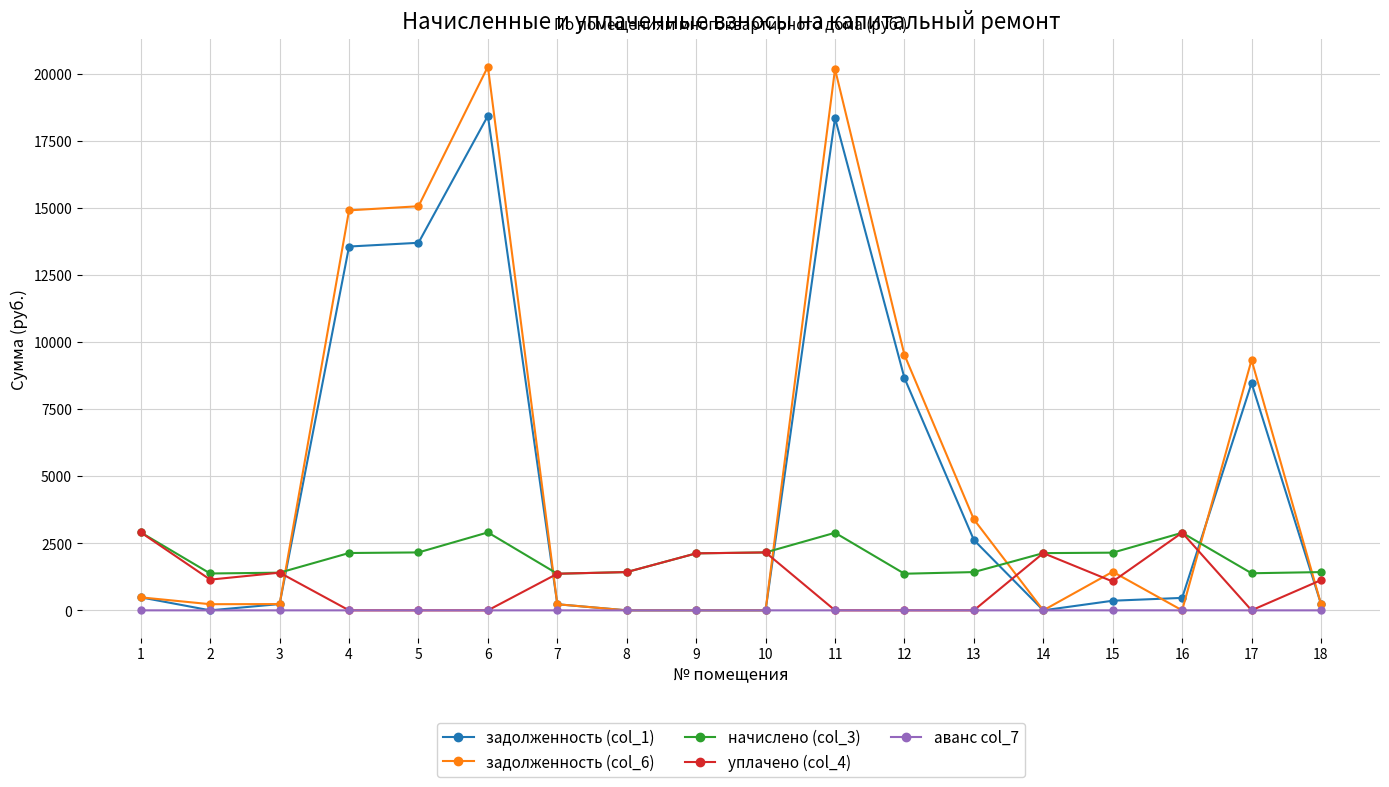

True or false: уплачено (col_4) has more than 1 interior local peaks.

True